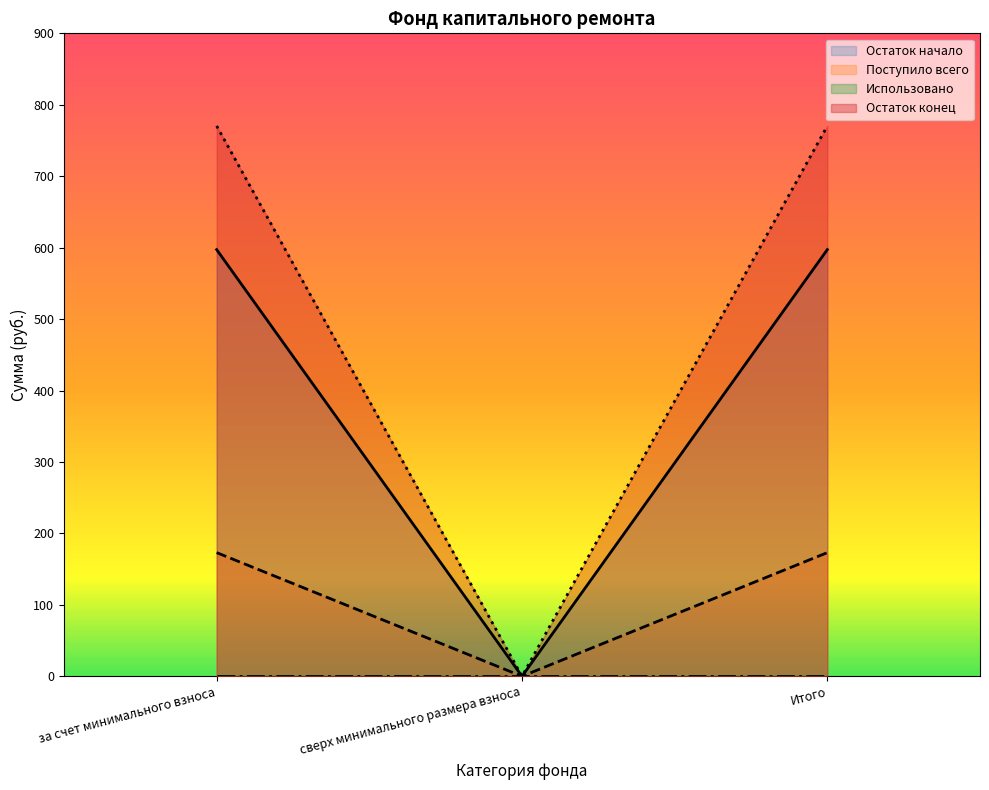

True or false: Остаток начало has a value of 252.9 at сверх минимального размера взноса.

False